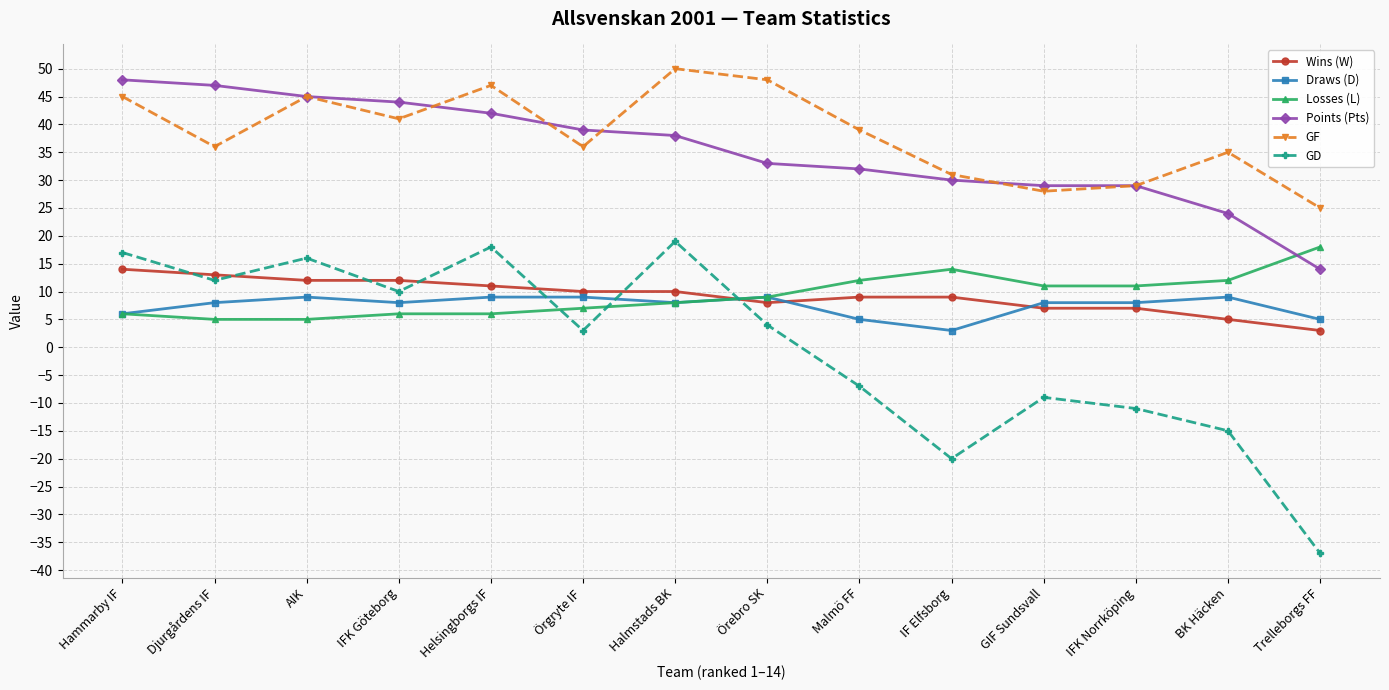

At which category does GD reach its first local peak?

AIK